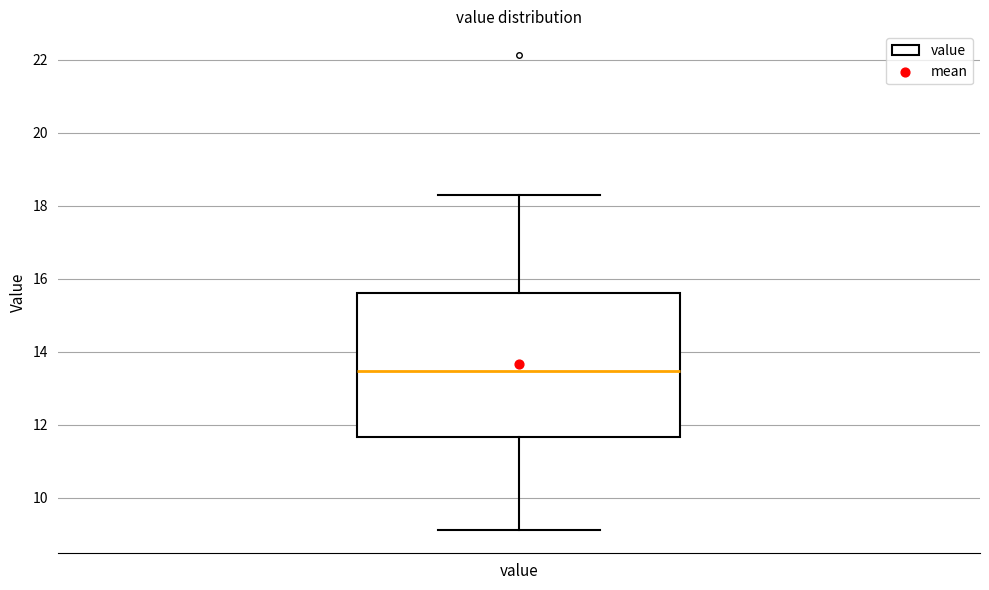

Where is the lower edge of the box for value on the y-axis? The values are not printed on the chart, so give them approximately, as read against the axis.

11.6